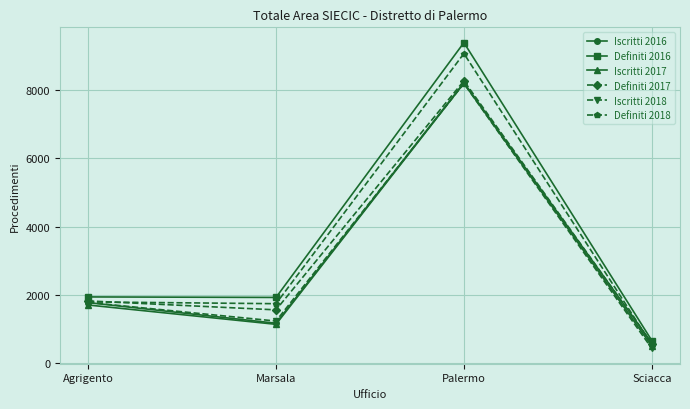

What is the spread (max minus min) of values at Sciacca?

231